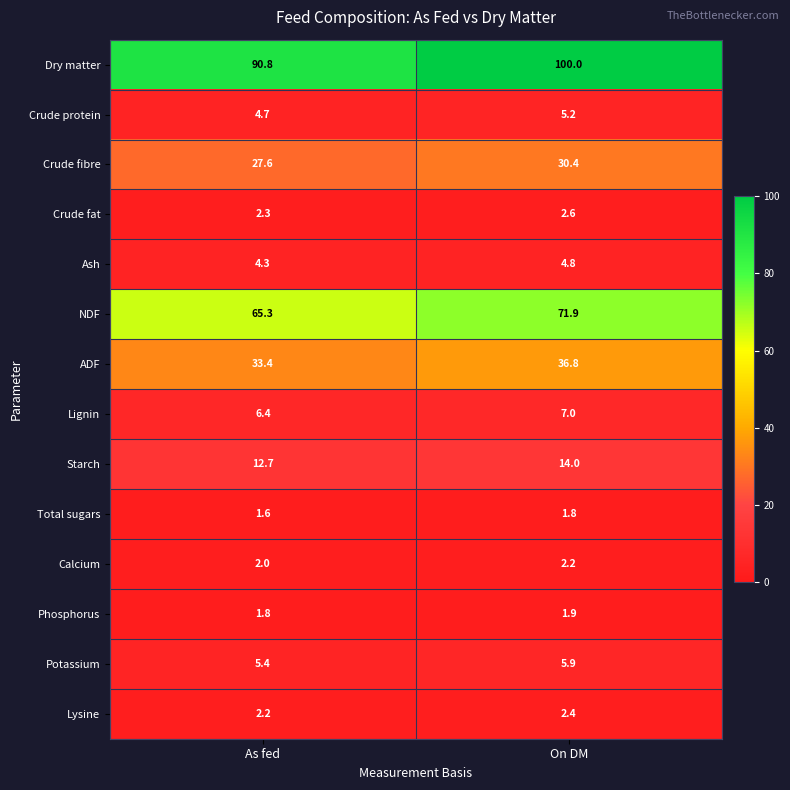

The Lignin series shows 2.6 at As fed. True or false?

False